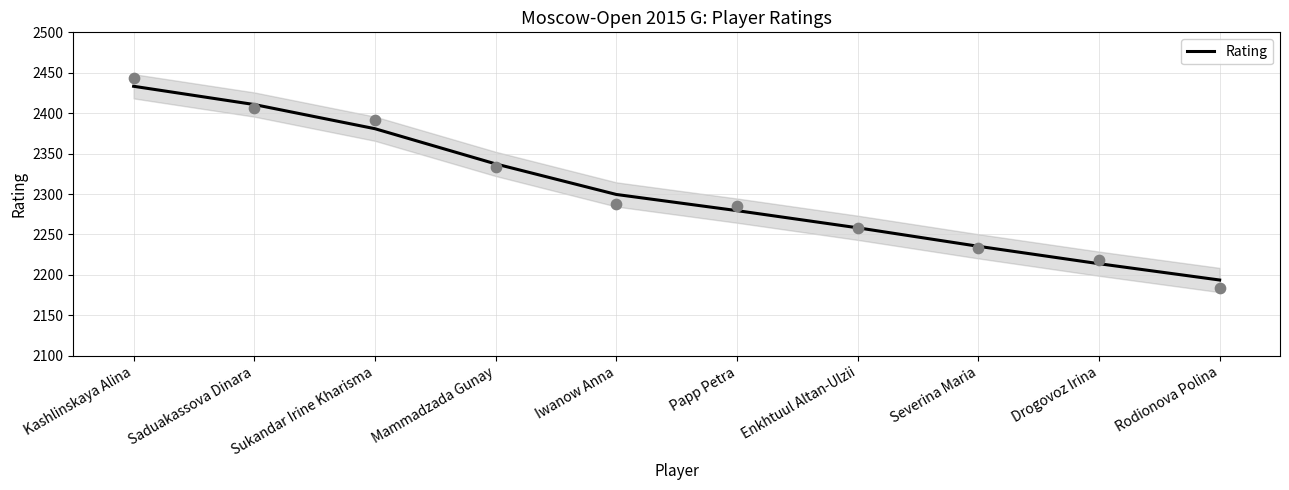

What is the change in value from Kashlinskaya Alina to Papp Petra?

-153.8